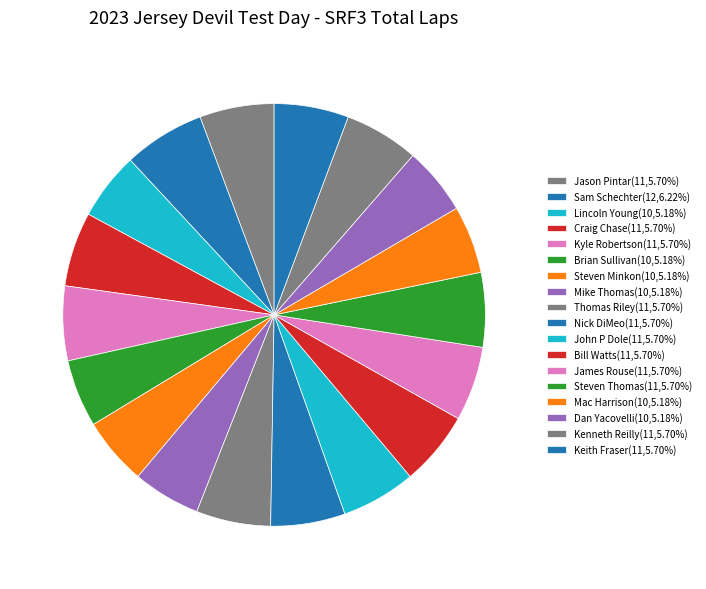

How many segments does this pie chart have?

18